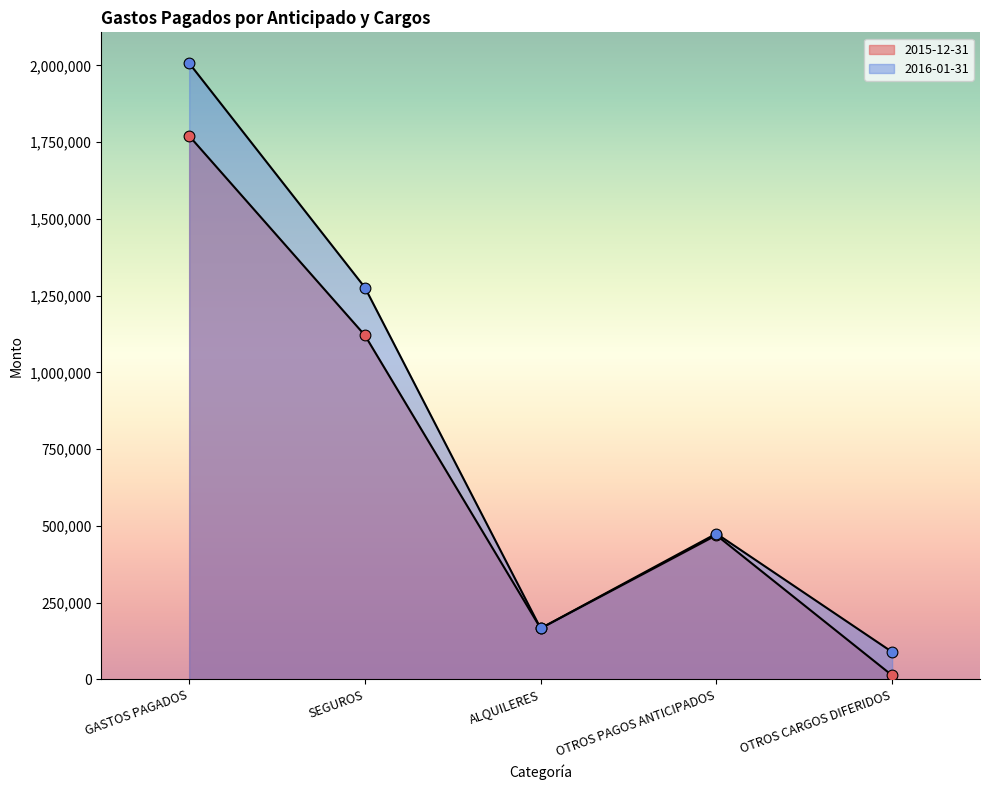

At which category is the sum across all series the highest?

GASTOS PAGADOS